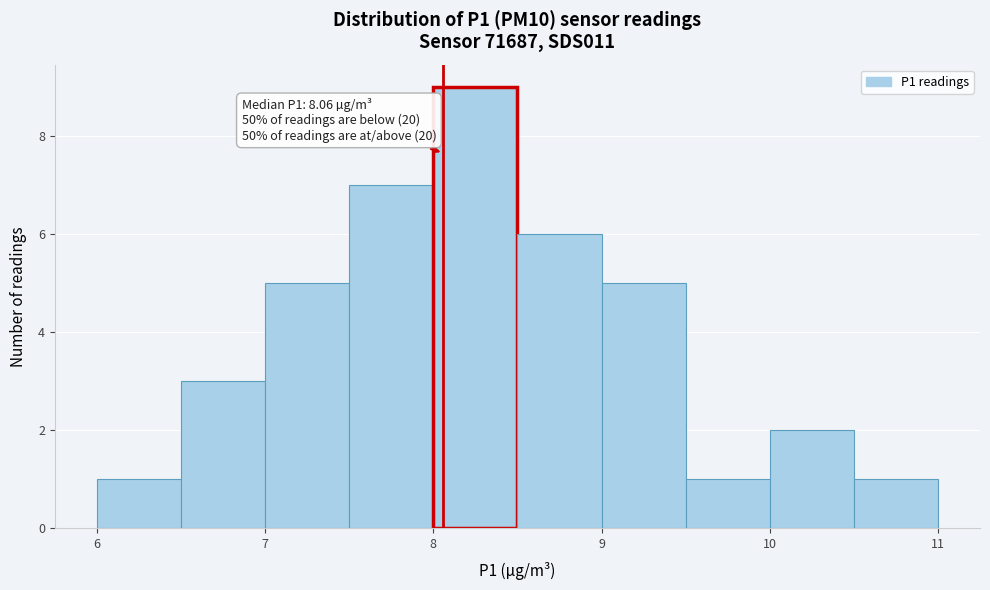

Which range on the x-axis has the tallest bar?

8.0 to 8.5